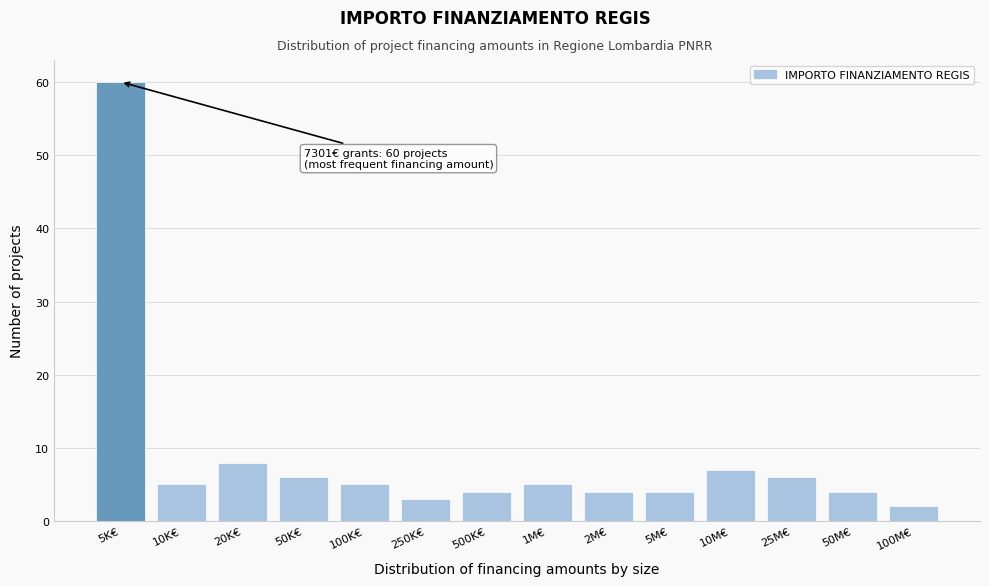

Reading right to left, extract all data points from this chart.

2	4	6	7	4	4	5	4	3	5	6	8	5	60